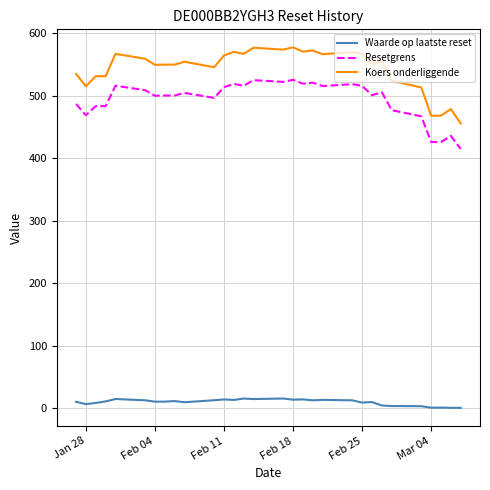

True or false: Resetgrens and Koers onderliggende intersect in this chart.

False